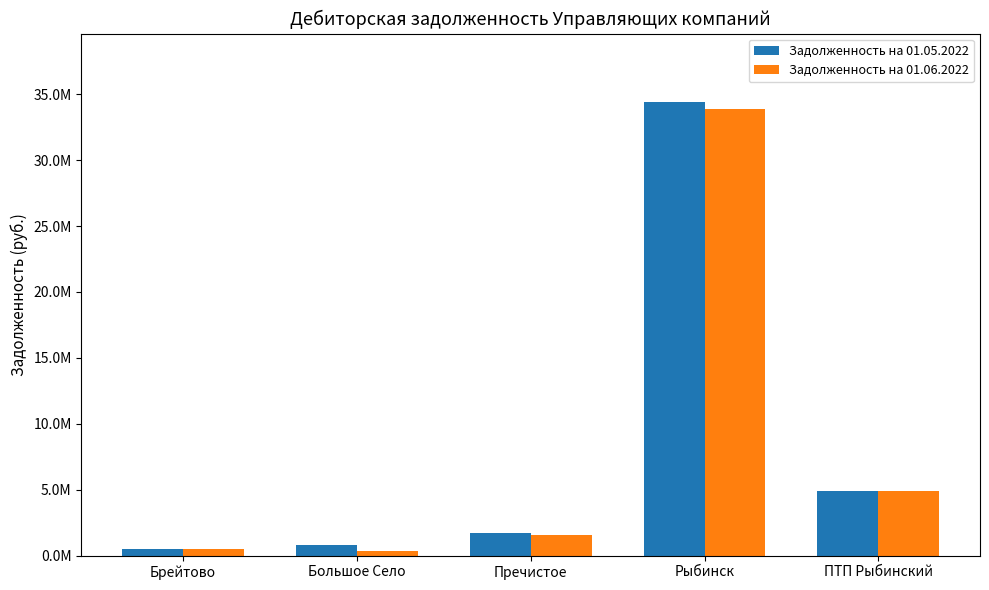

The value of Задолженность на 01.05.2022 at Рыбинск is 50793263.7. True or false?

False